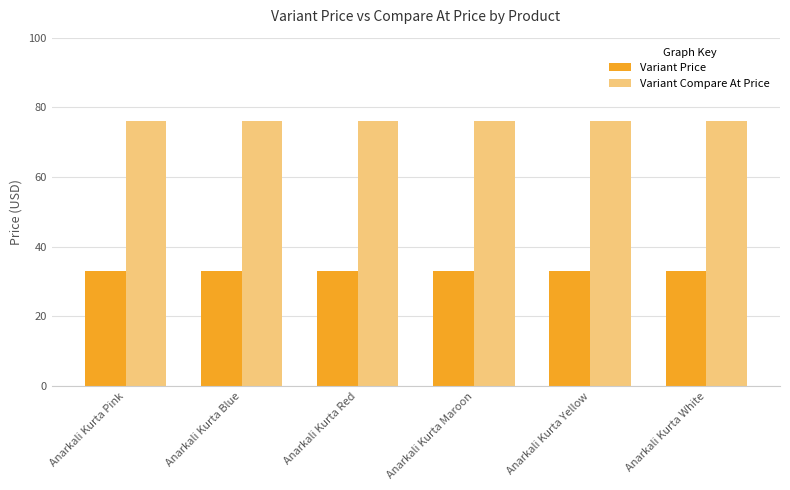

Read the Variant Price value at Anarkali Kurta Red.

33